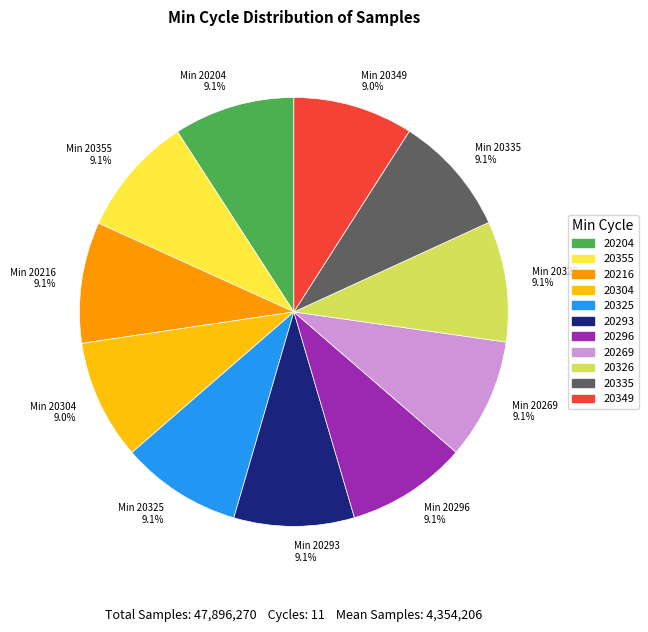

How many slices are in this pie chart?

11